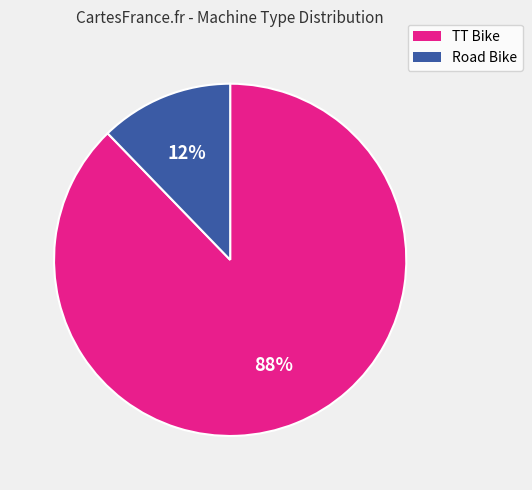

Rank the categories by value from highest to lowest.

TT Bike, Road Bike